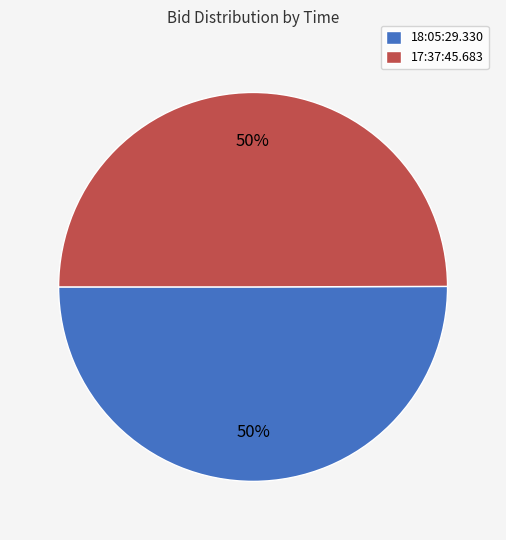

To the nearest percent, what is the average slice percentage?

50%